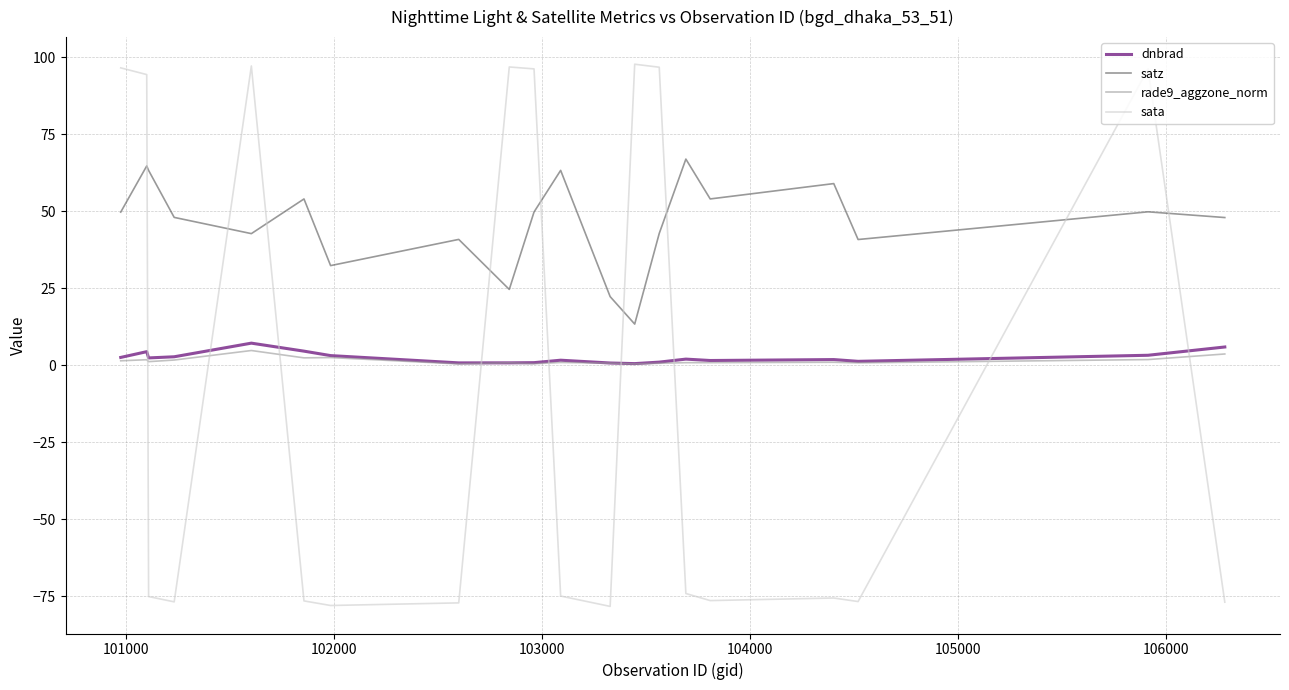

Which series has the largest range (max minus min)?

sata